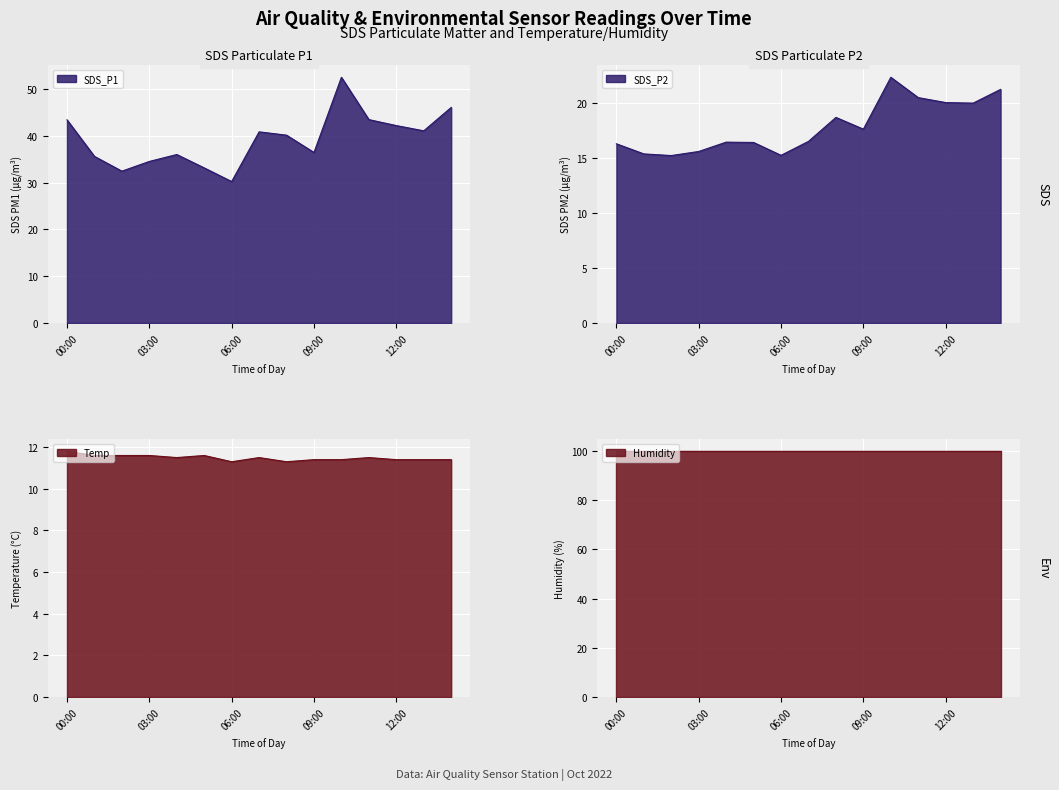

The value of Temp at 04:00 is 11.5. True or false?

True